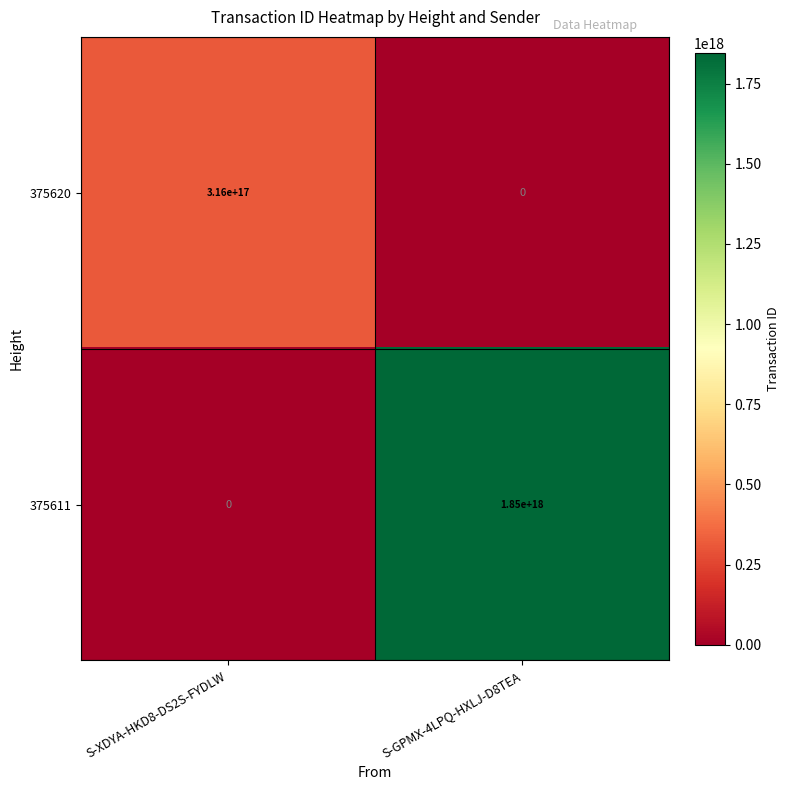

True or false: 375611 has a value of -1166111432152563200 at S-XDYA-HKD8-DS2S-FYDLW.

False